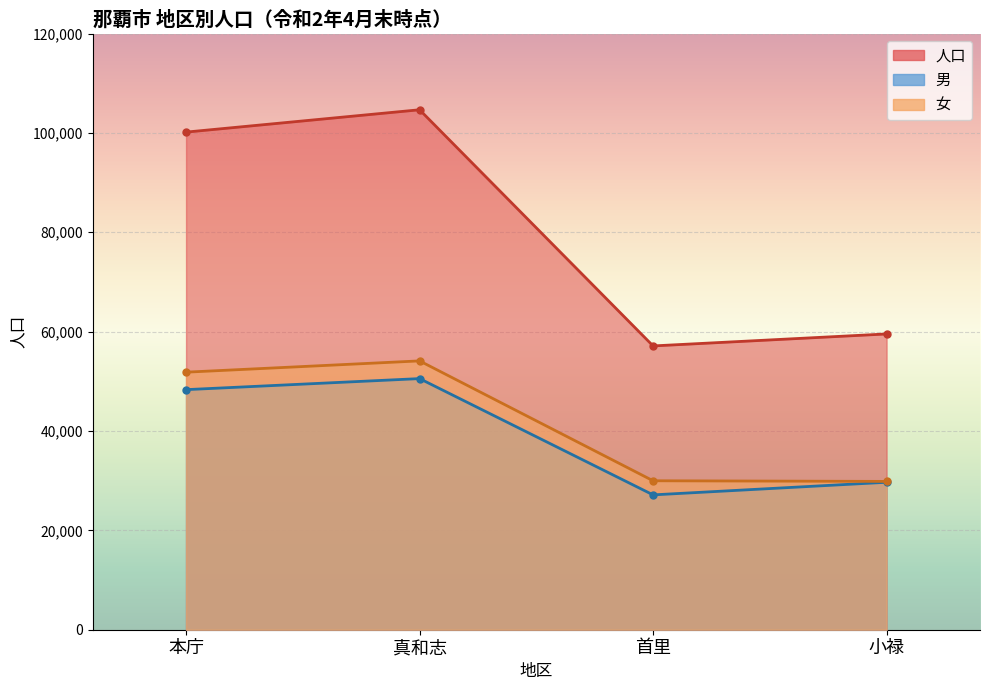

Reading right to left, extract all data points from this chart.

人口: 59538	57127	104665	100168
男: 29682	27143	50550	48326
女: 29856	29984	54115	51842